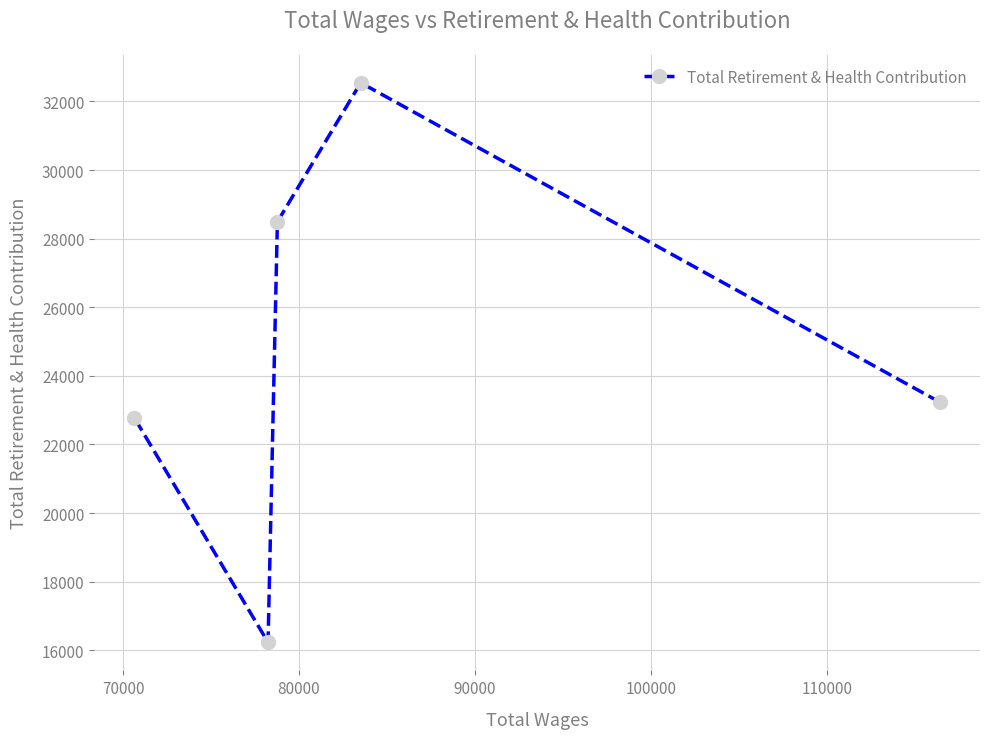

What is the difference between the maximum and minimum values?

16316